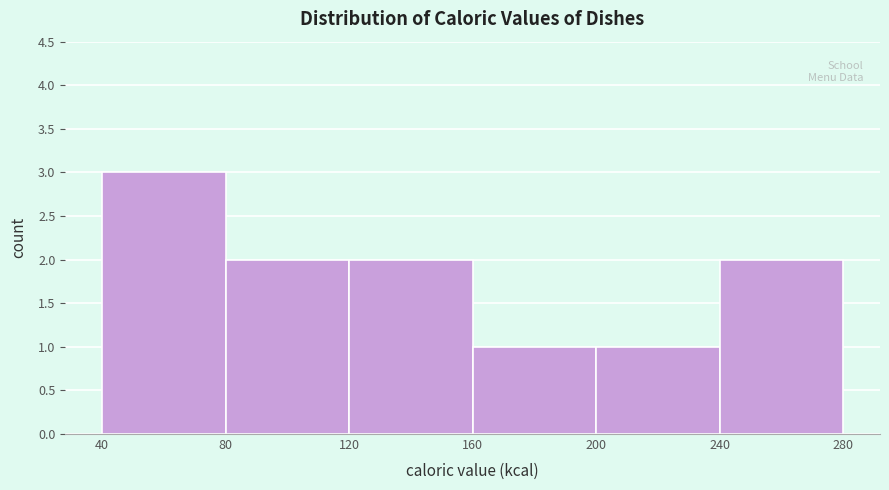

What is the height of the bar covering 120 to 160 on the x-axis? The values are not printed on the chart, so give them approximately, as read against the axis.

2